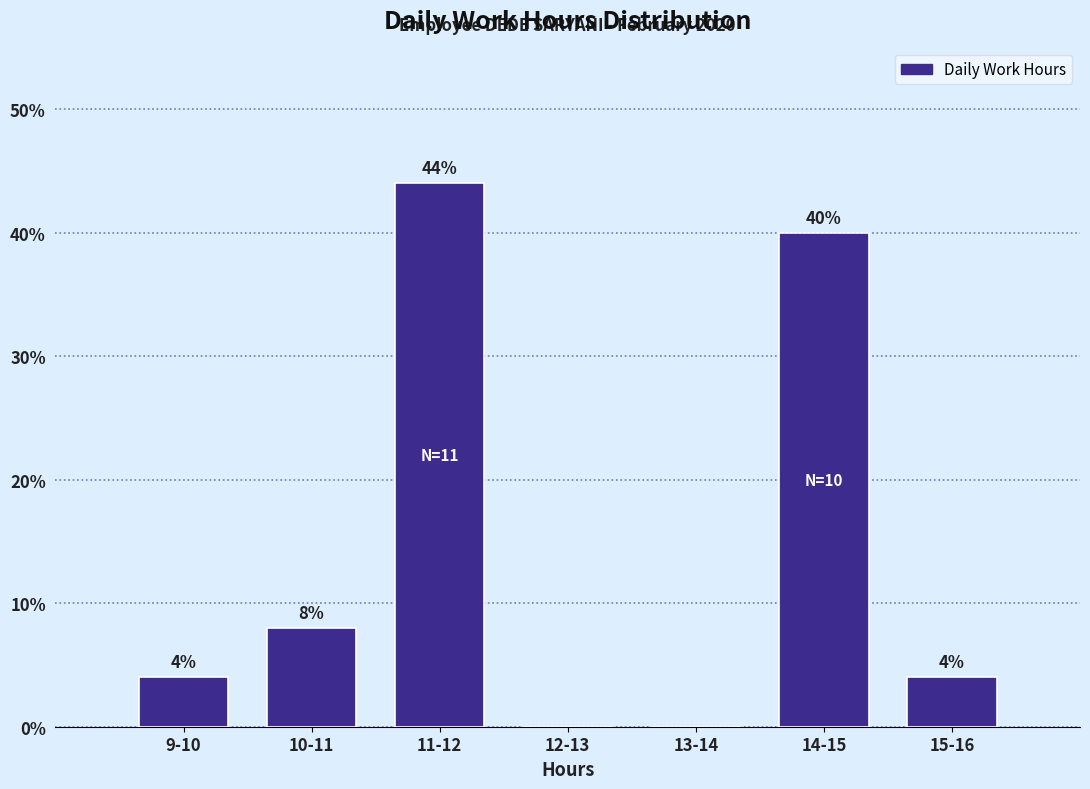

Reading left to right, list all the values displayed in this chart.

9-10=4	10-11=8	11-12=44	12-13=0	13-14=0	14-15=40	15-16=4